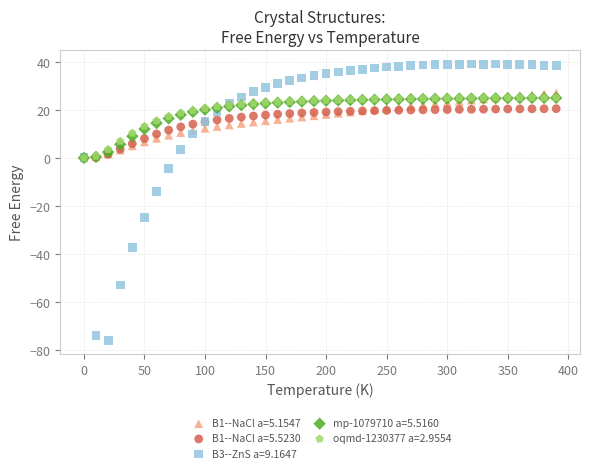

Across all series, what Y value is closest to -18?

-14.0